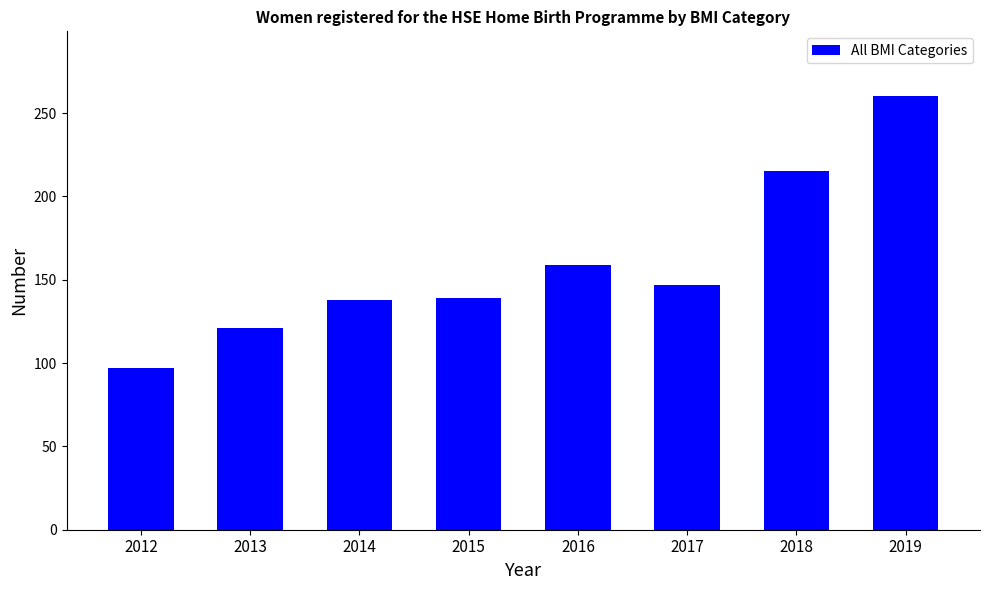

How many distinct data groups are displayed?

1